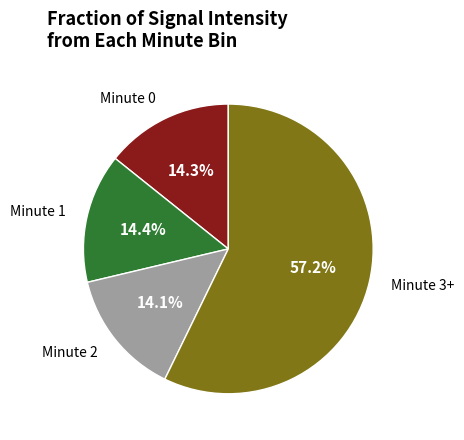

Is there a majority slice in this chart?

Yes